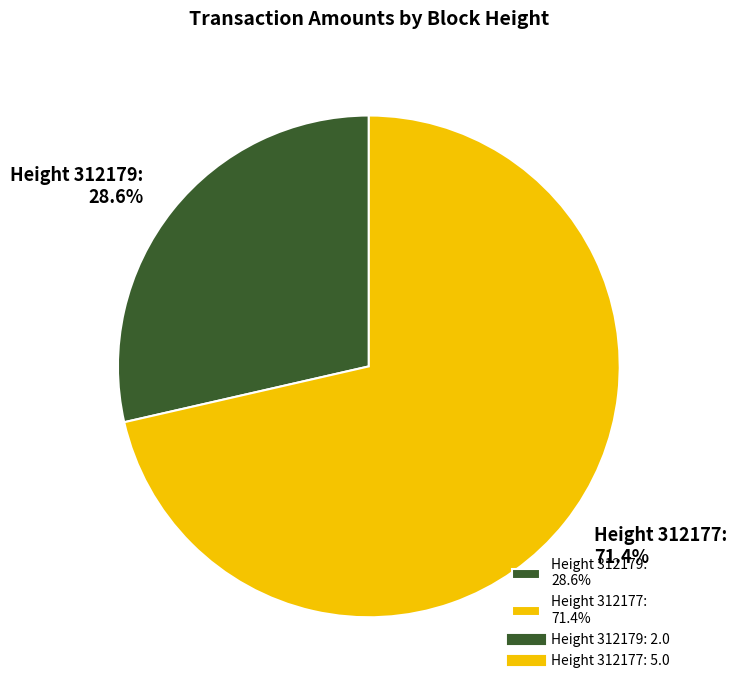

What is the majority slice?

Height 312177: 71.4%